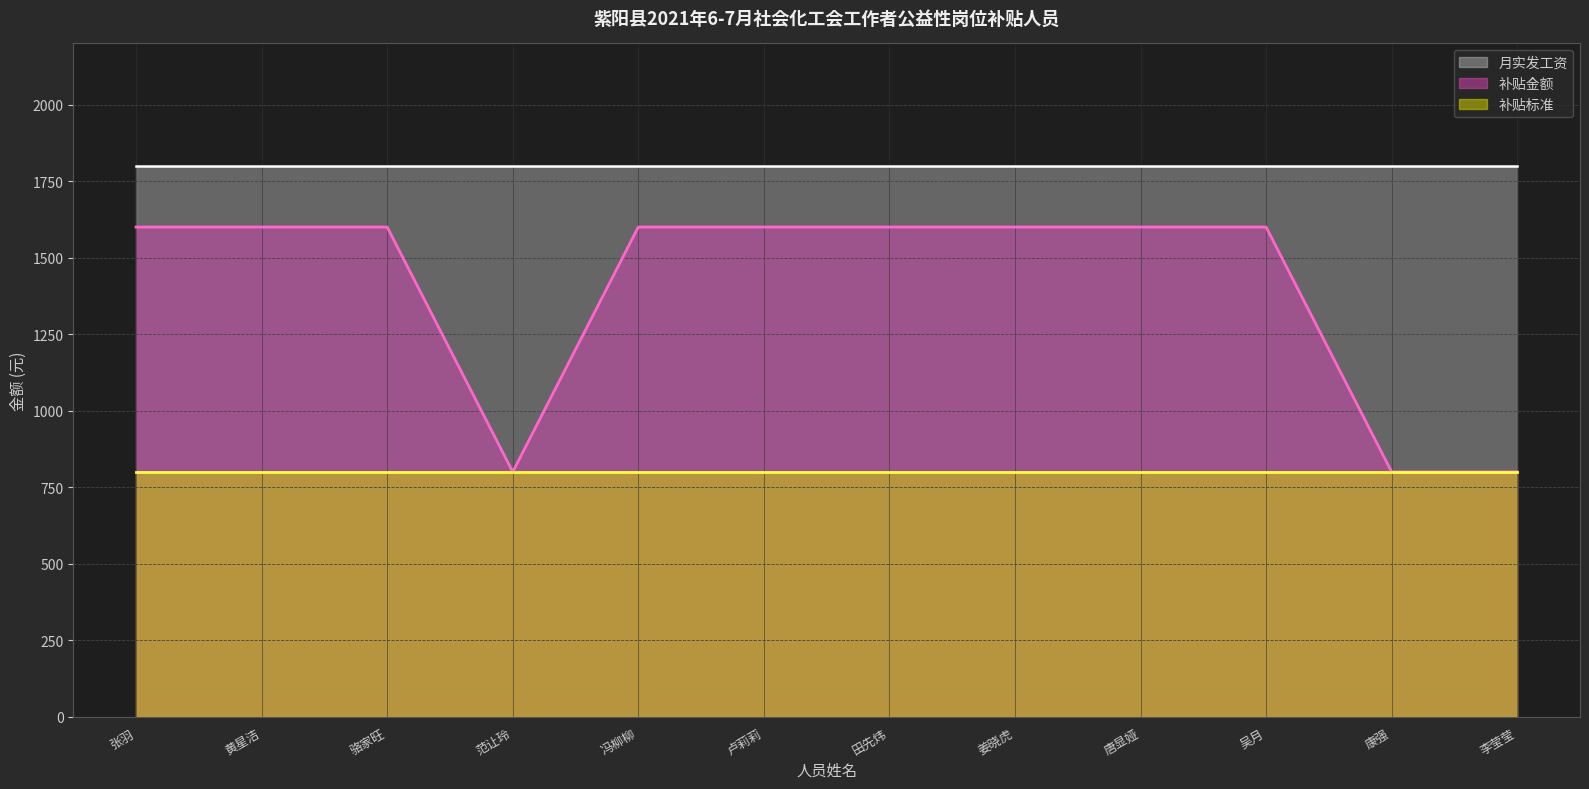

Which series has the widest spread of values?

补贴金额